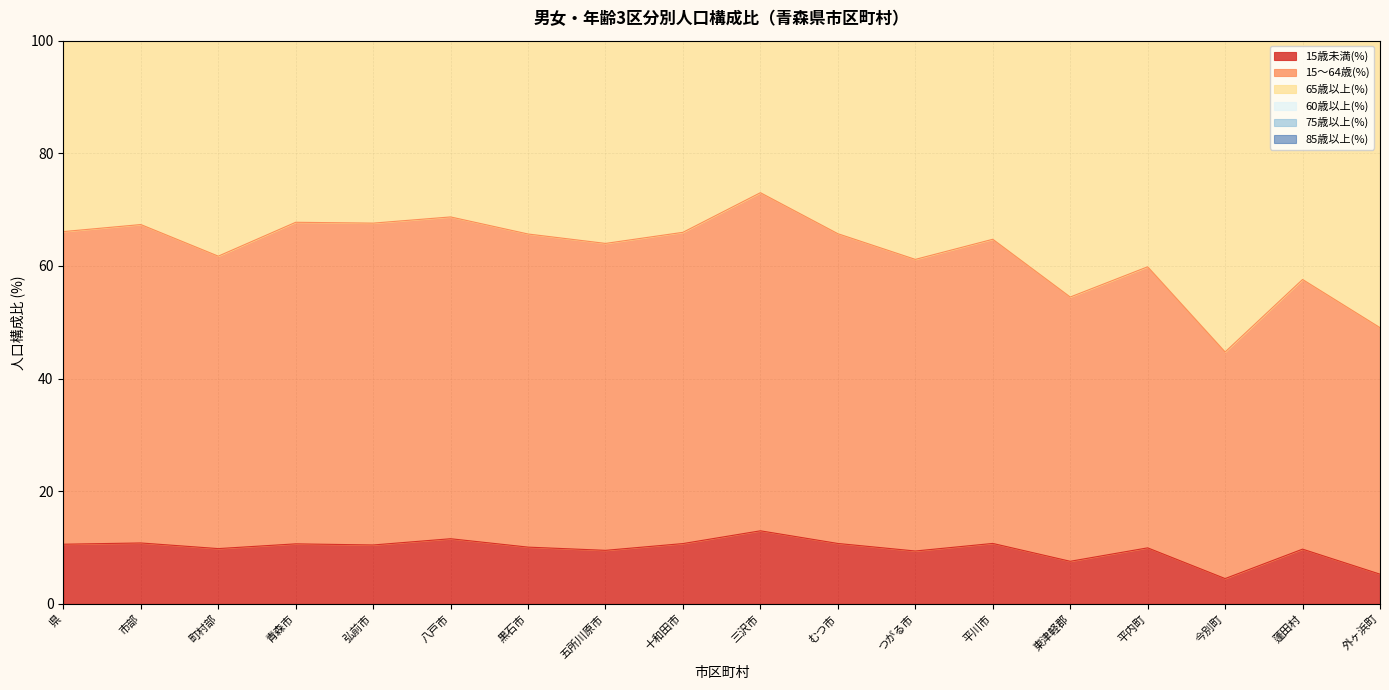

What is the label of the 15th point from the left?

平内町